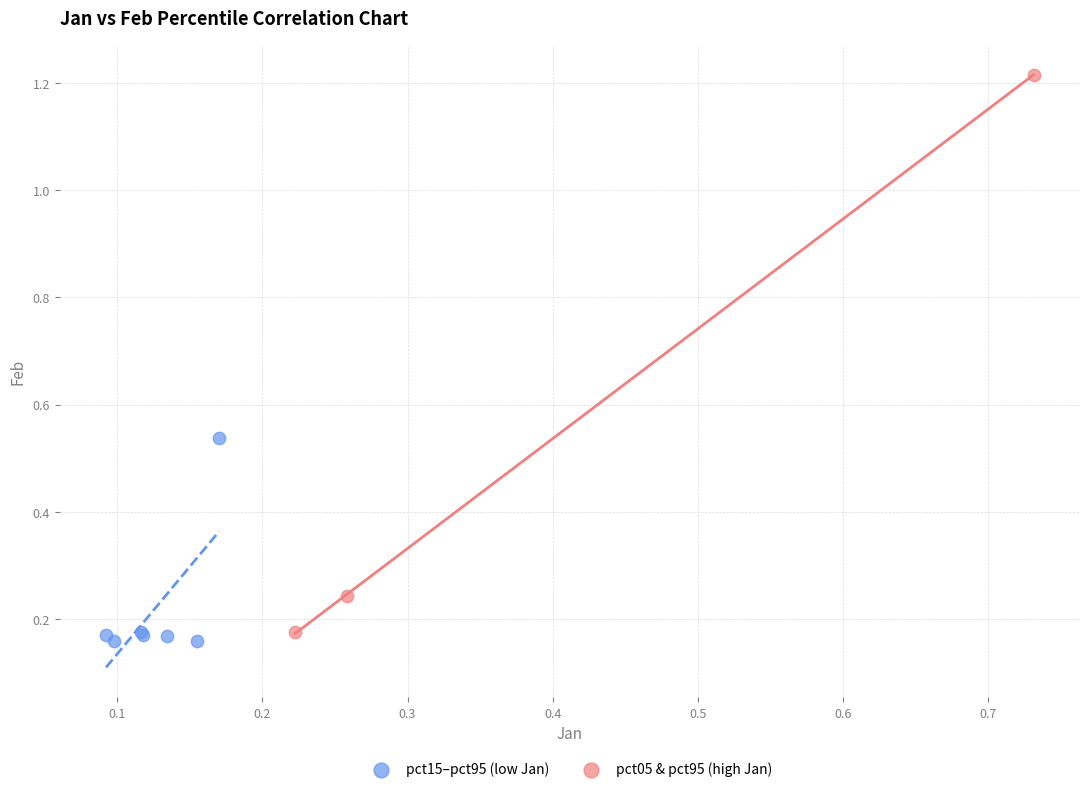

Which series has the widest spread of Y values?

pct05 & pct95 (high Jan)